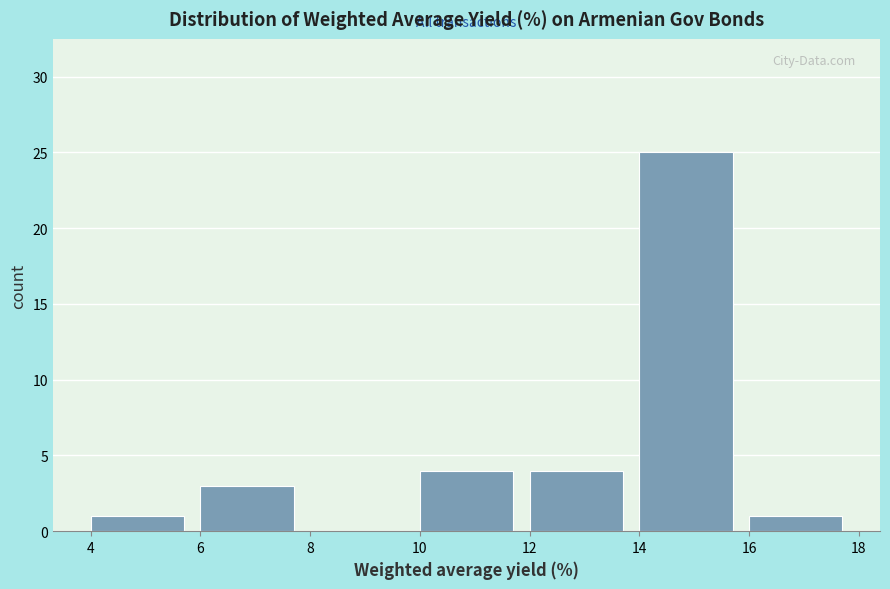

How tall is the bar that spans 12 to 14 on the x-axis? The values are not printed on the chart, so give them approximately, as read against the axis.

4